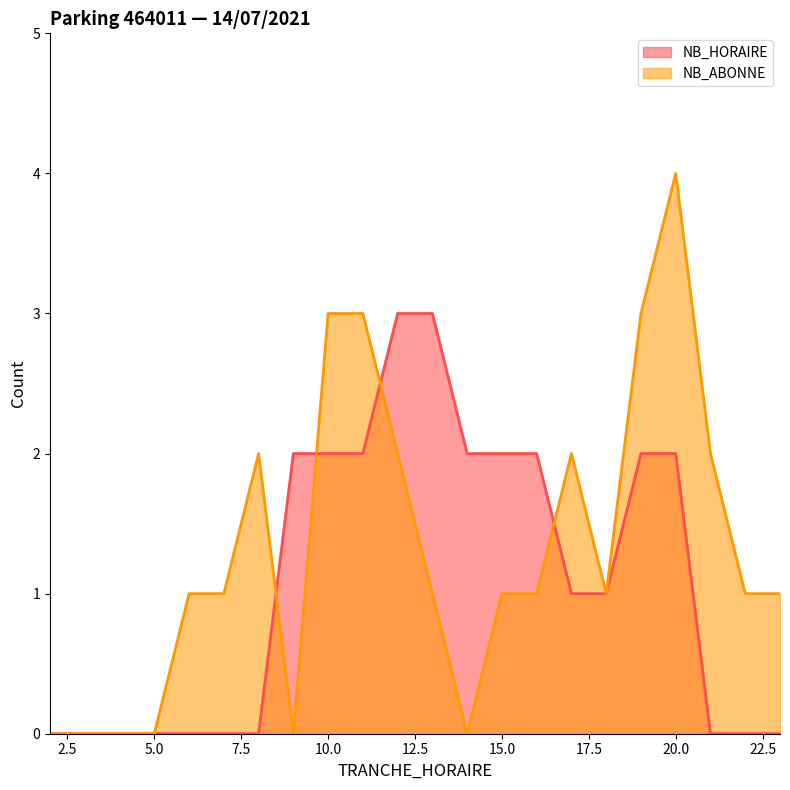

What is the difference between the highest and lowest values at 11?

1